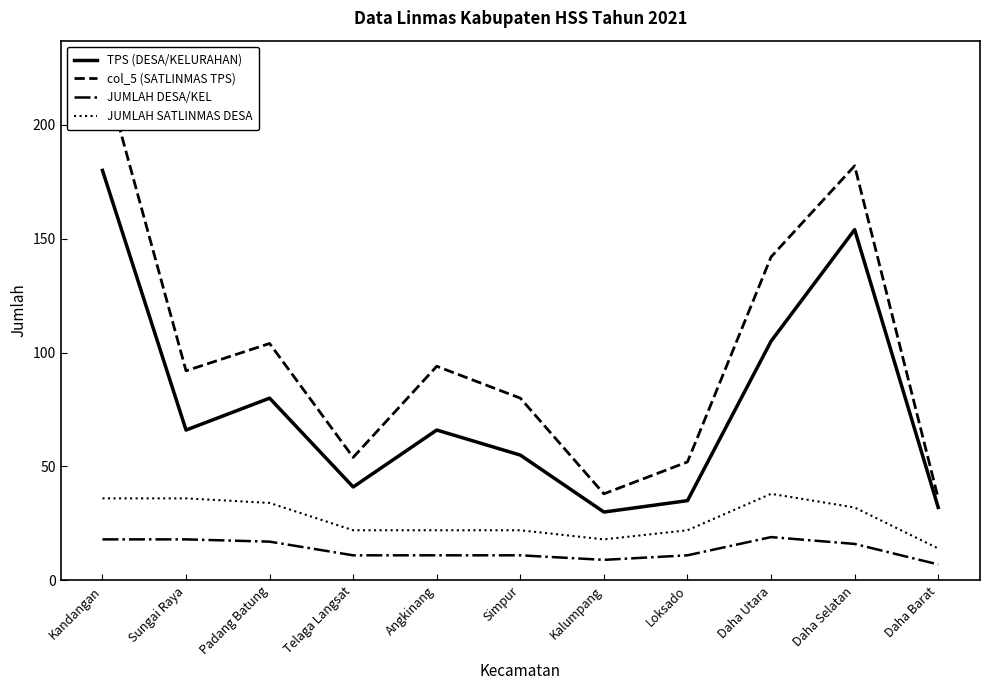

True or false: TPS (DESA/KELURAHAN) and JUMLAH DESA/KEL intersect in this chart.

False